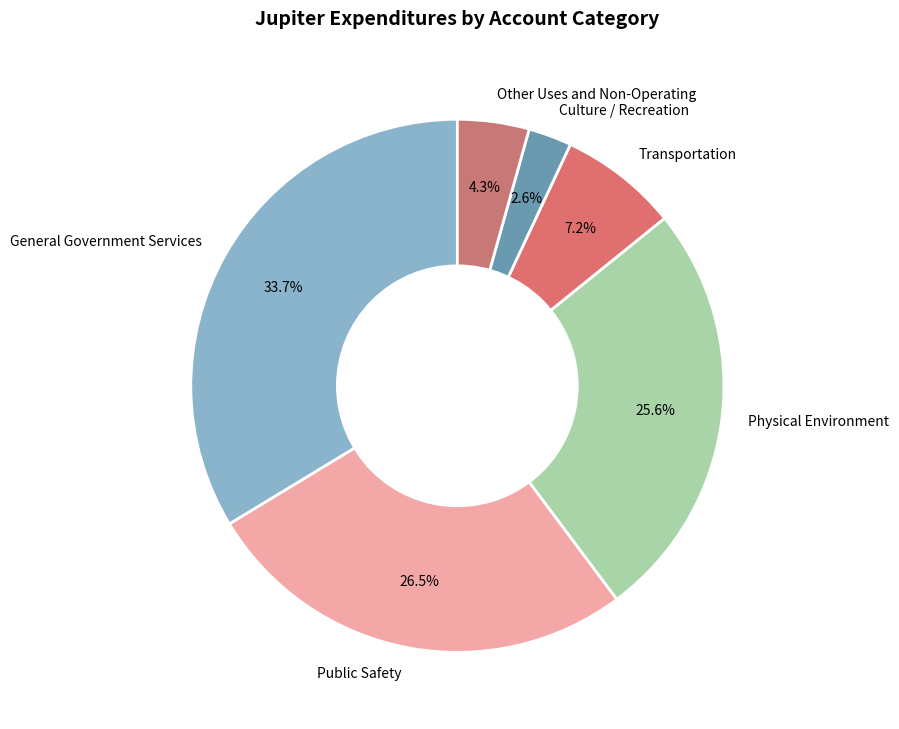

To the nearest percent, what is the average slice percentage?

17%